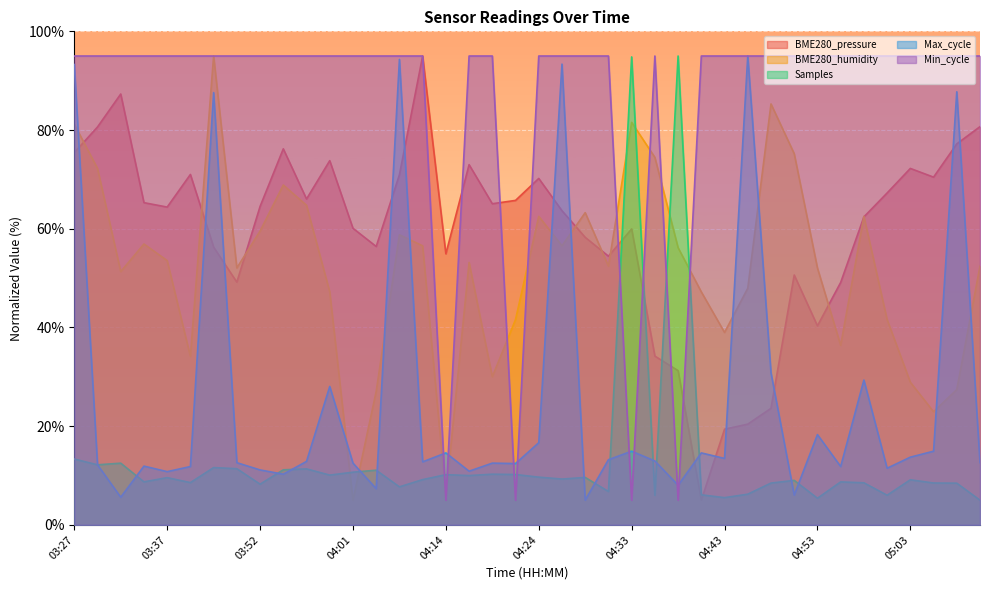

How many lines are shown in the chart?

5